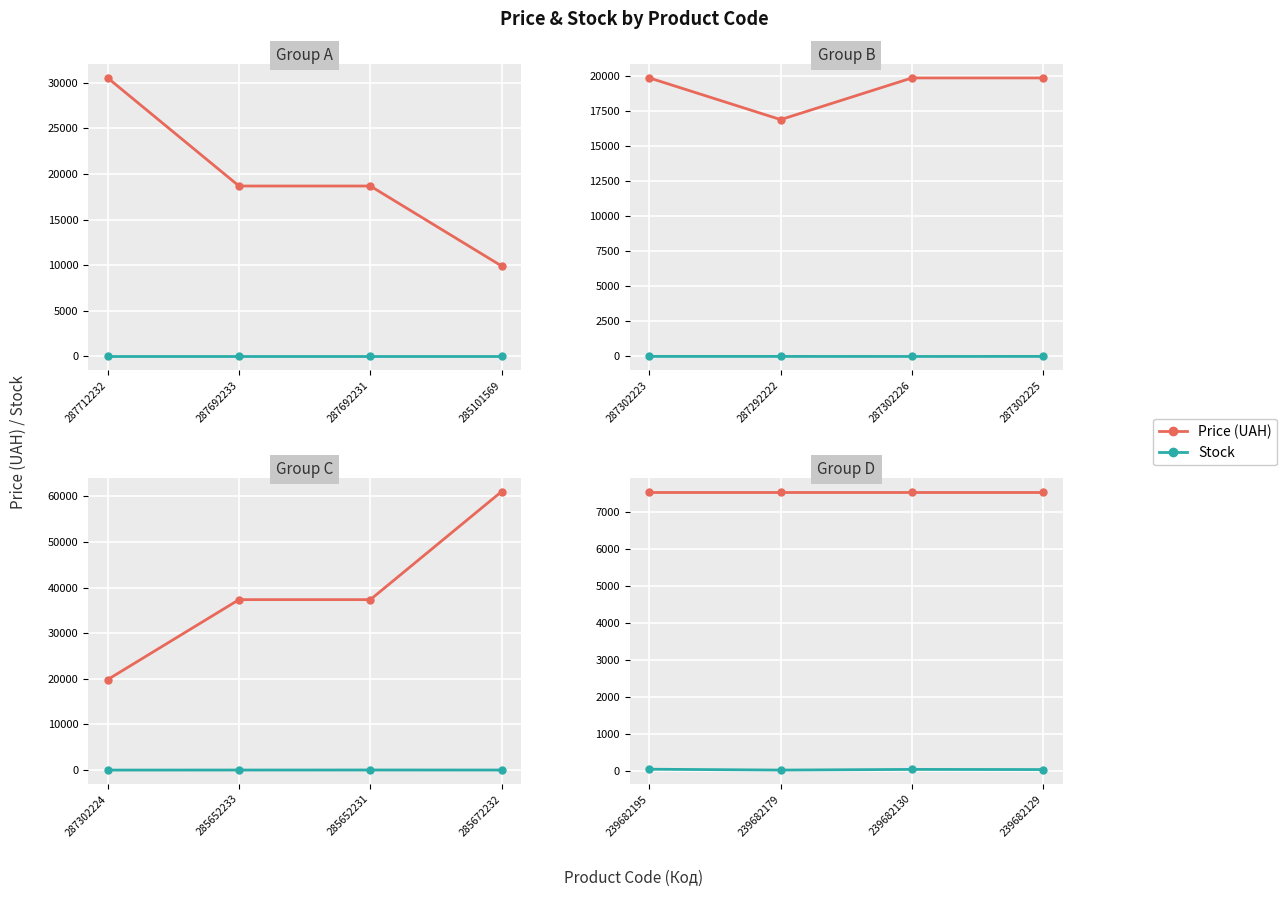

Is the value of Price (UAH) at 239682179 greater than the value of Stock at 239682130?

Yes